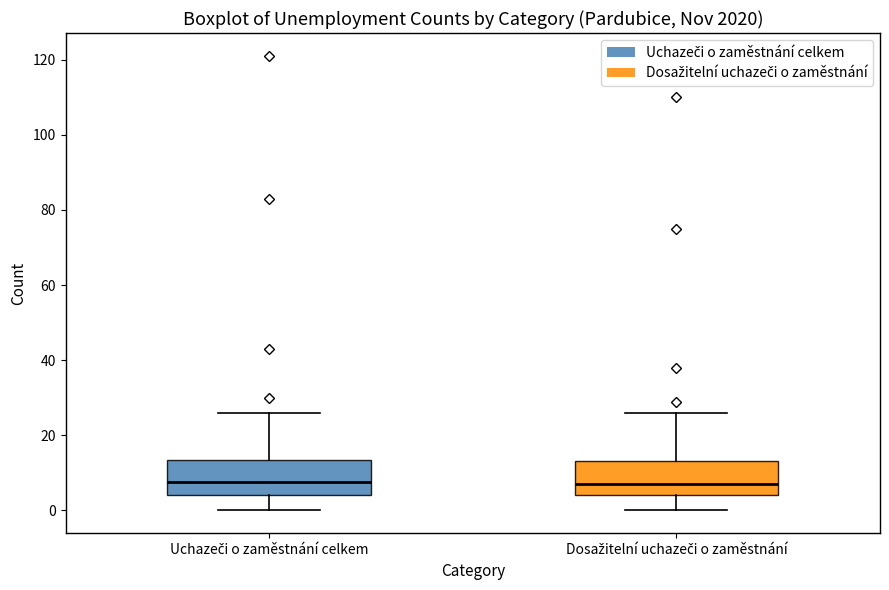

Where does the upper whisker of the box for Uchazeči o zaměstnání celkem end on the y-axis? The values are not printed on the chart, so give them approximately, as read against the axis.

26